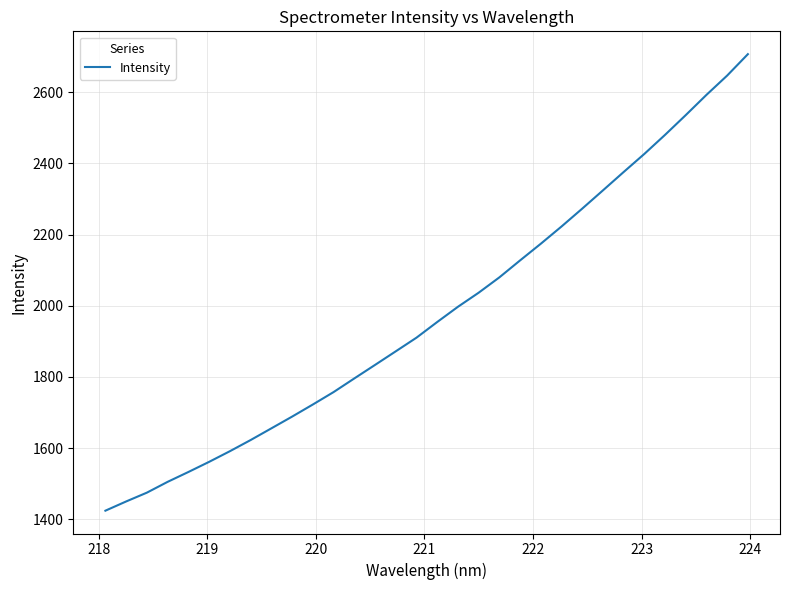

What is the minimum value shown in the chart?

1424.2